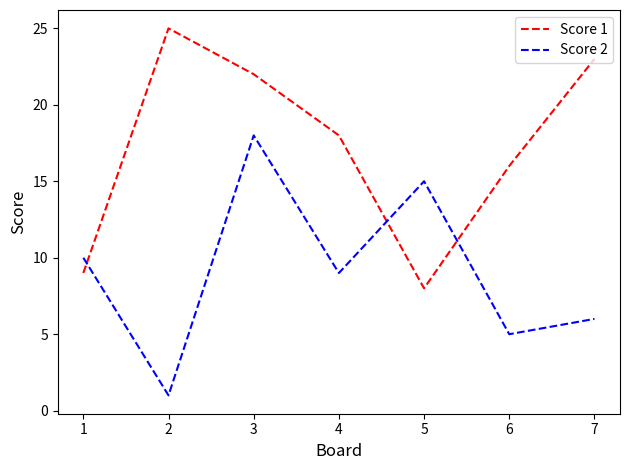

Where do Score 1 and Score 2 first cross each other?

1 and 2